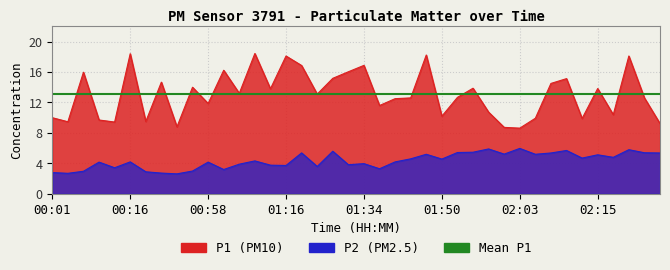

At which category does P2 reach its first local peak?

00:11